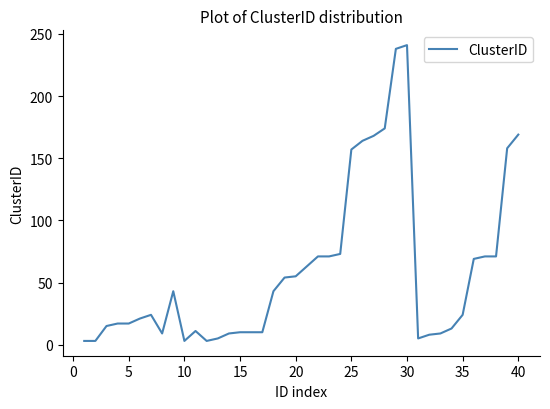

What is the greatest value displayed?

241